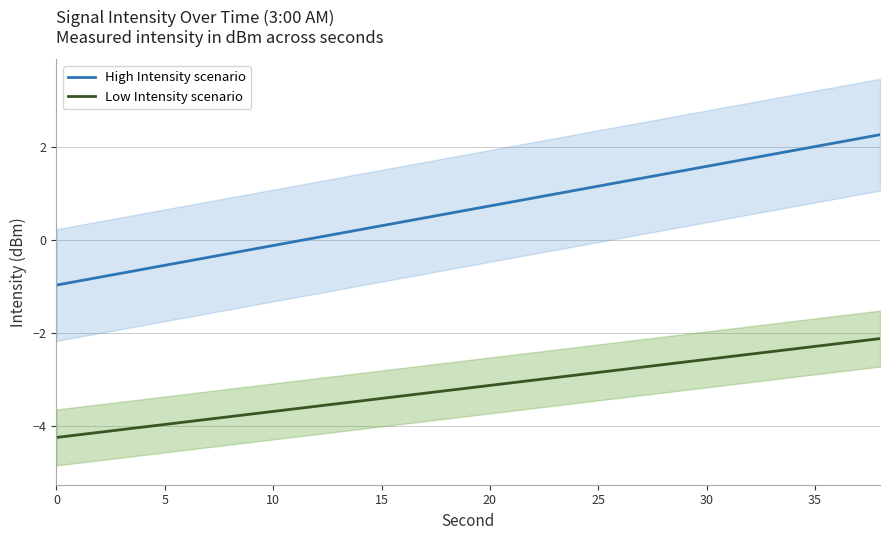

How many values in the Low Intensity scenario series are below -3?

12